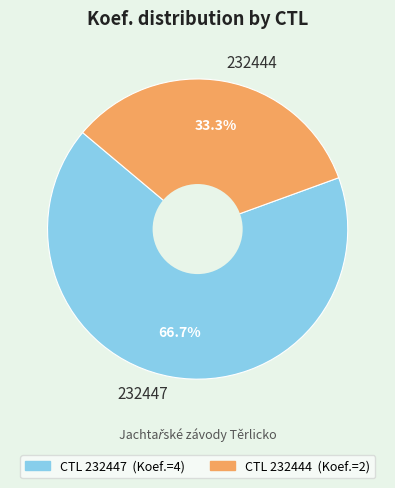

To the nearest percent, what percentage of the pie is 232444?

33%